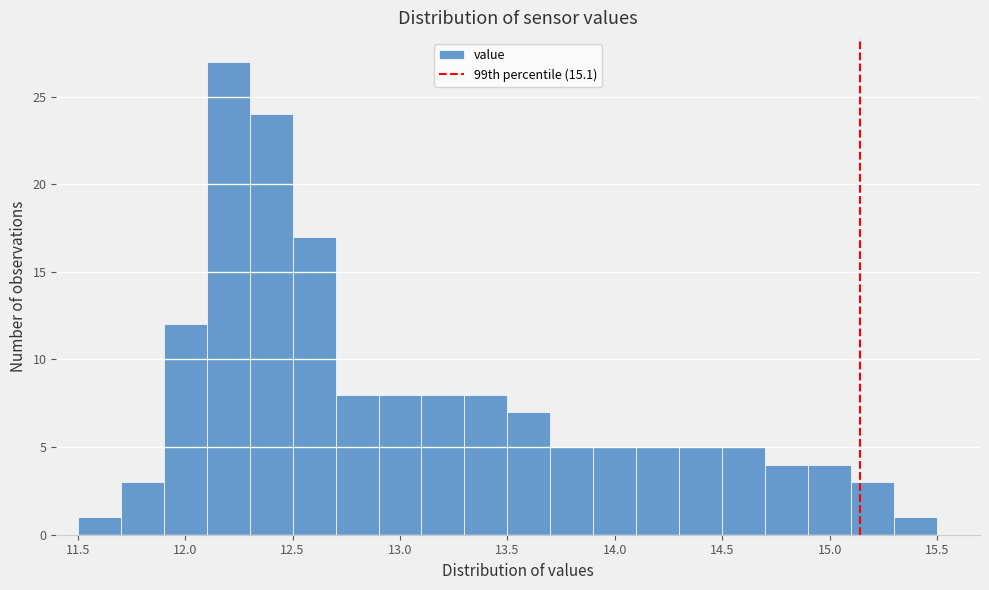

Reading left to right, transcribe this chart: for each bar, give the range it covers on the x-axis and its height. The values are not printed on the chart, so give them approximately, as read against the axis.

11.5 to 11.7: 1
11.7 to 11.9: 3
11.9 to 12.1: 12
12.1 to 12.3: 27
12.3 to 12.5: 24
12.5 to 12.7: 17
12.7 to 12.9: 8
12.9 to 13.1: 8
13.1 to 13.3: 8
13.3 to 13.5: 8
13.5 to 13.7: 7
13.7 to 13.9: 5
13.9 to 14.1: 5
14.1 to 14.3: 5
14.3 to 14.5: 5
14.5 to 14.7: 5
14.7 to 14.9: 4
14.9 to 15.1: 4
15.1 to 15.3: 3
15.3 to 15.5: 1